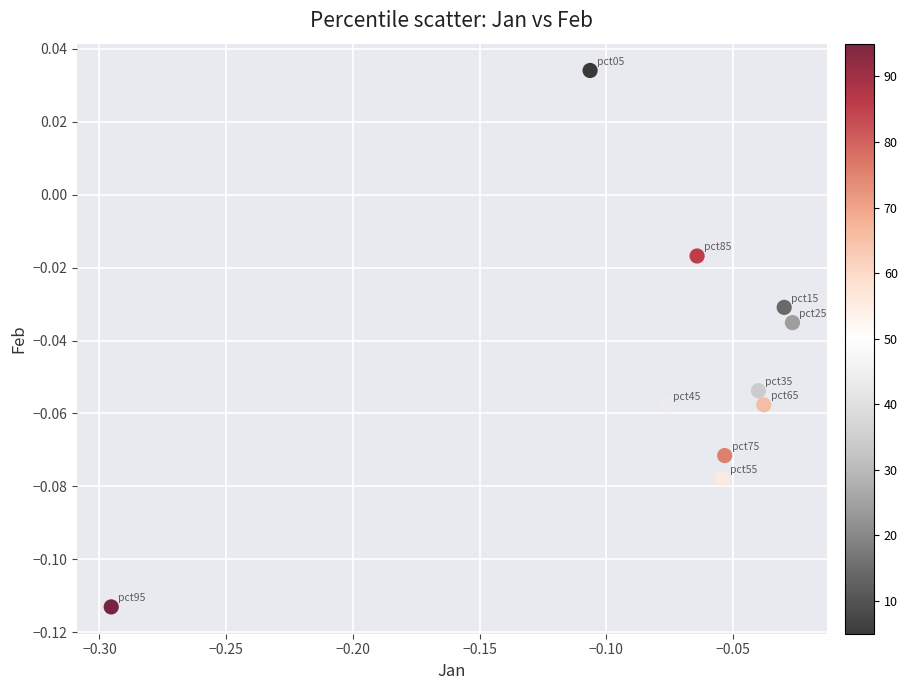

What is the range of X values (max minus min)?

0.3